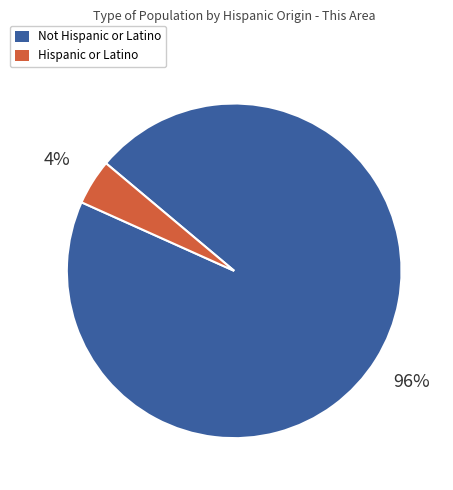

Rank the categories by value from lowest to highest.

Hispanic or Latino, Not Hispanic or Latino